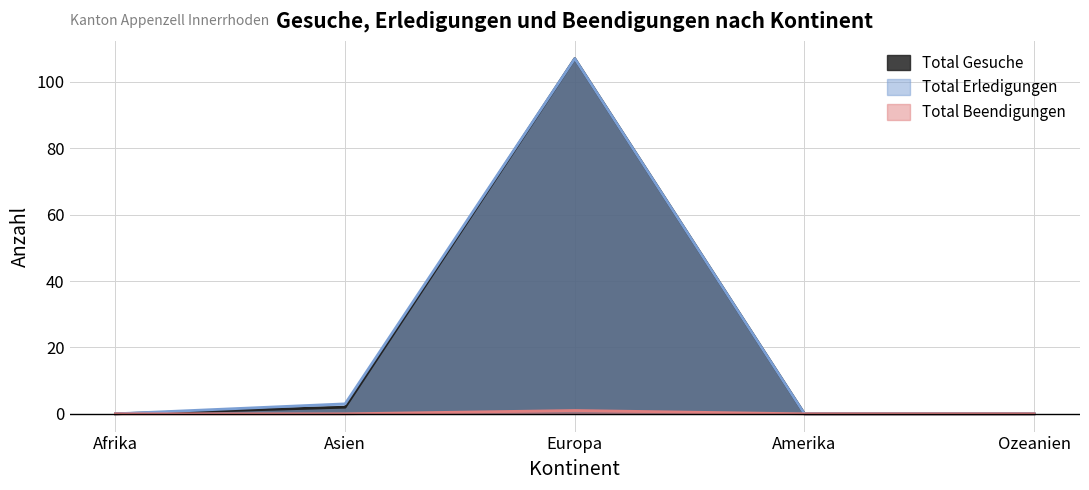

Reading left to right, extract all data points from this chart.

Total Gesuche: Afrika=0	Asien=2	Europa=107	Amerika=0	Ozeanien=0
Total Erledigungen: Afrika=0	Asien=3	Europa=107	Amerika=0	Ozeanien=0
Total Beendigungen: Afrika=0	Asien=0	Europa=1	Amerika=0	Ozeanien=0